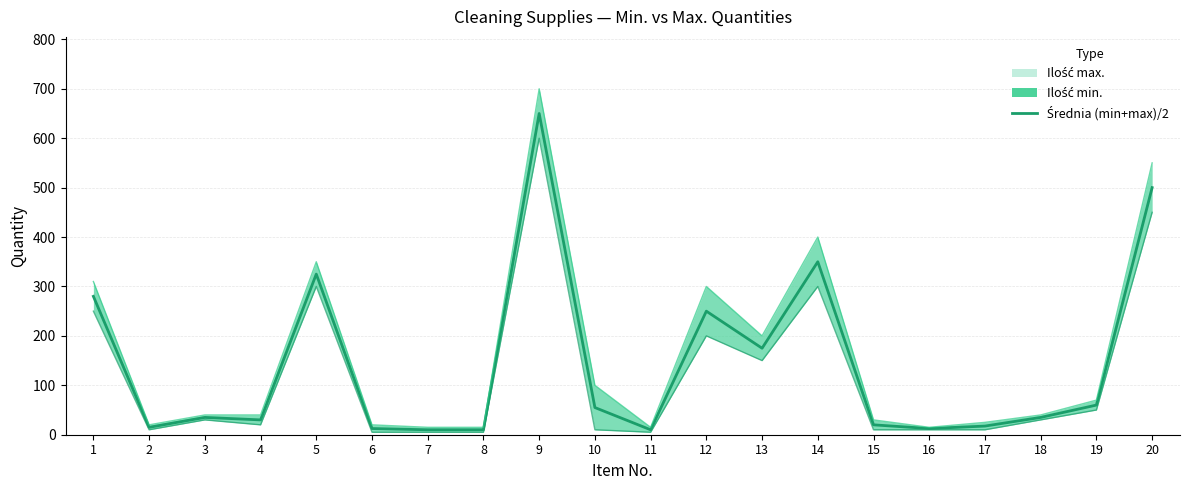

At which category does the chart reach its peak across all series?

9